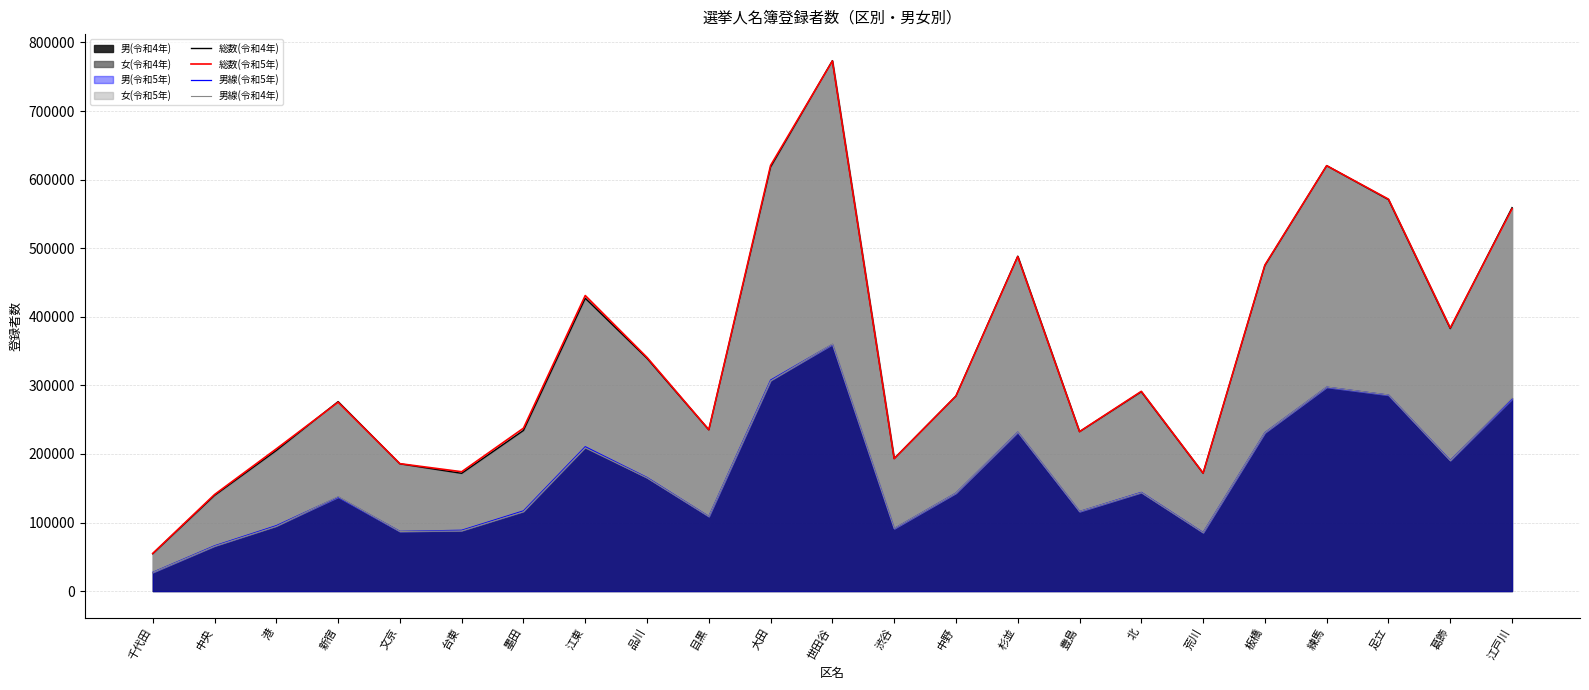

Count the number of categories in the chart.

23